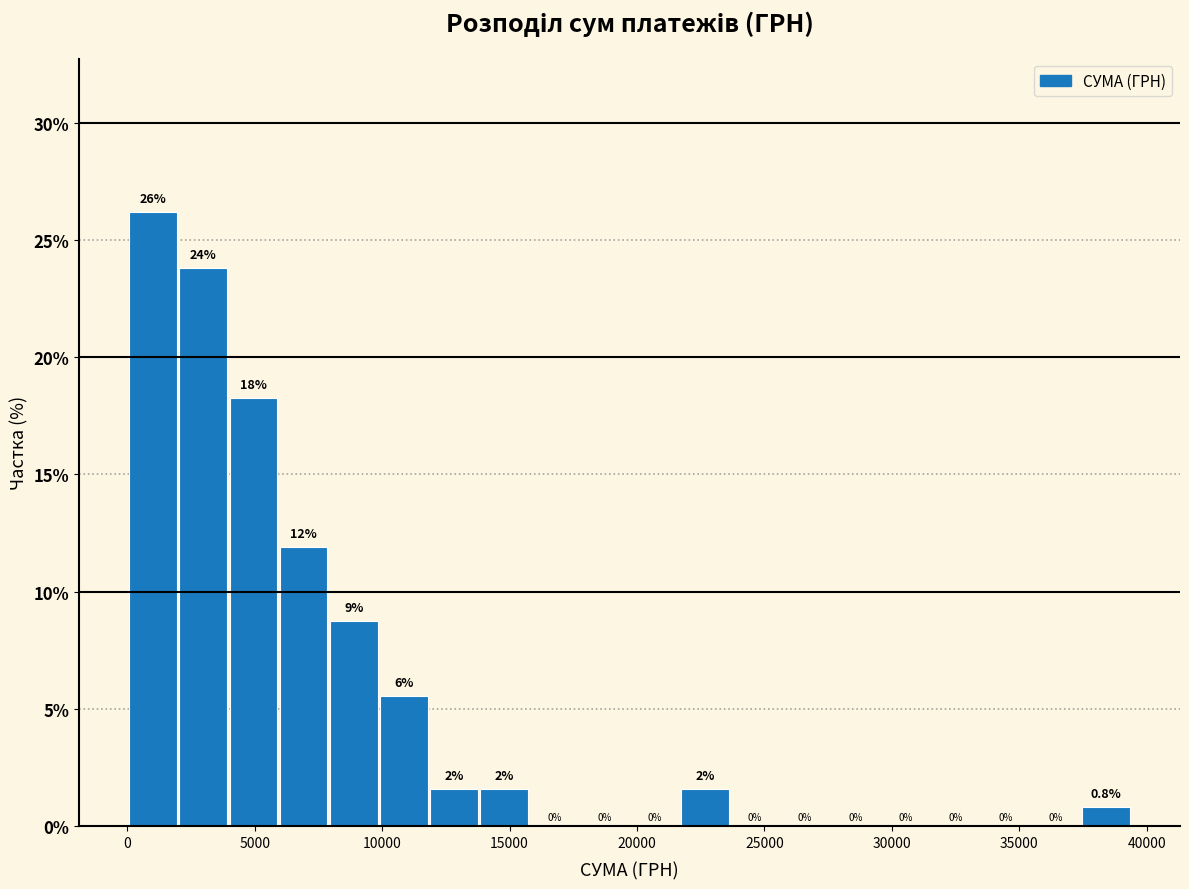

Read against the x-axis, roughly where is the centre of the tallest bar?

1000